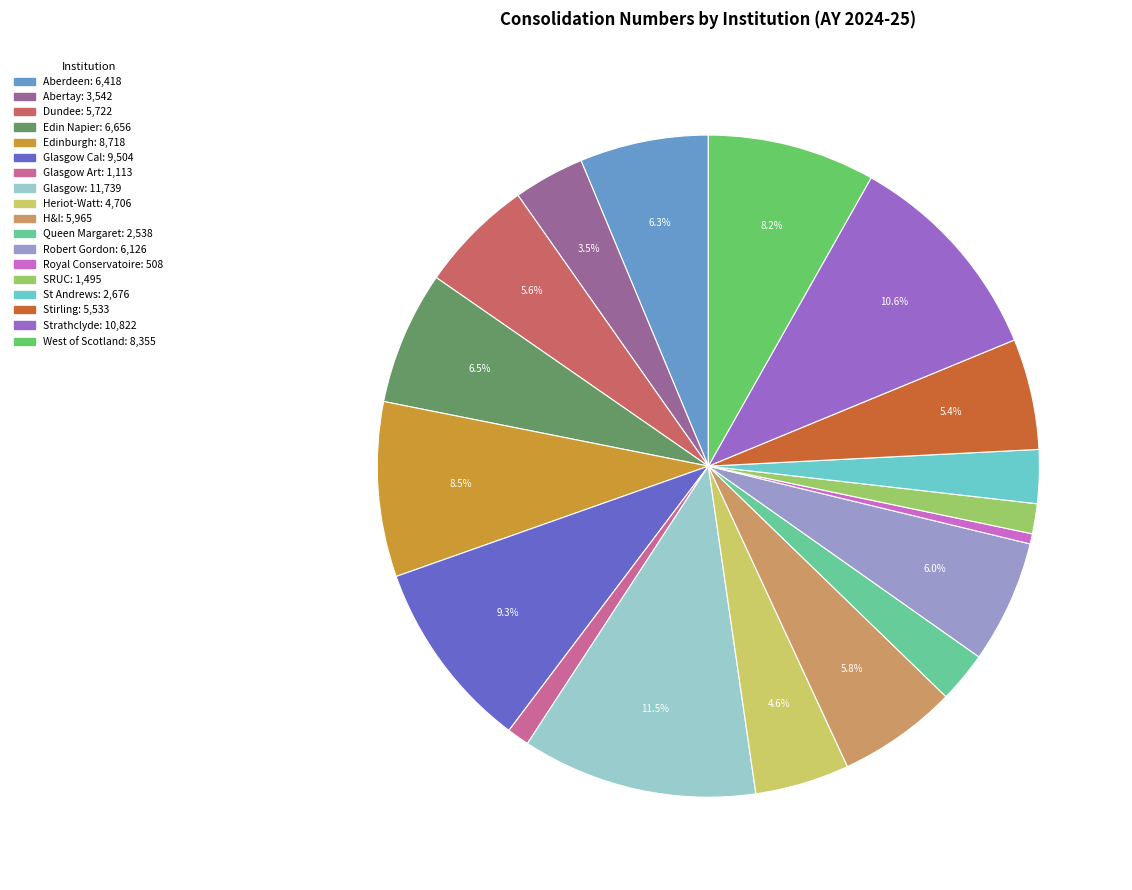

Does any single category account for the majority?

No